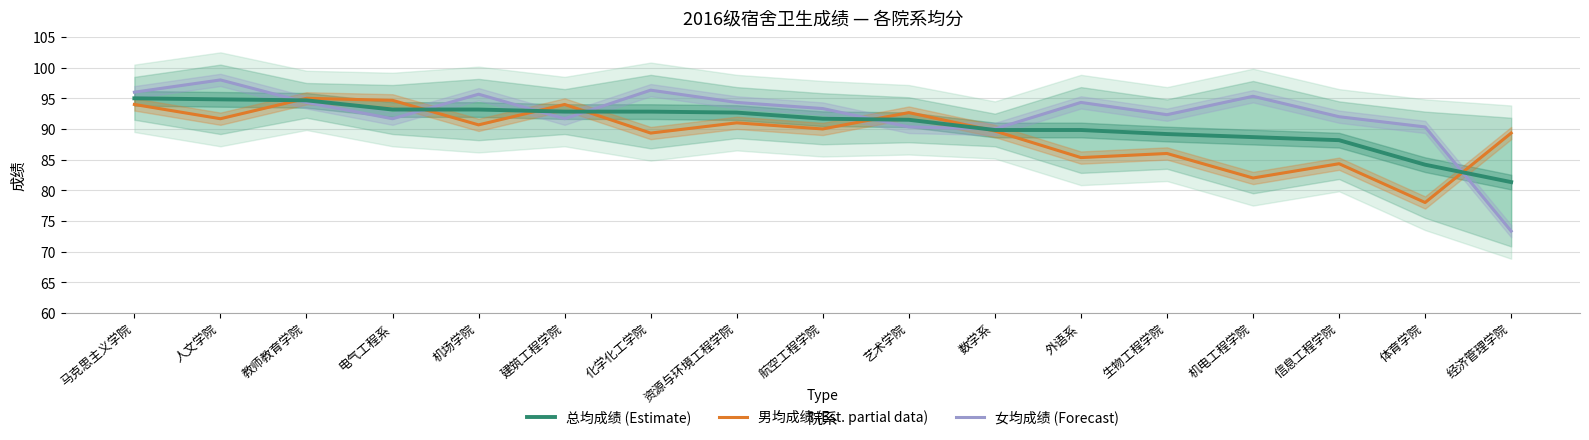

Reading left to right, transcribe all the data shown in this chart.

总均成绩 (Estimate): 马克思主义学院=95.0	人文学院=94.8	教师教育学院=94.7	电气工程系=93.2	机场学院=93.2	建筑工程学院=92.8	化学化工学院=92.8	资源与环境工程学院=92.7	航空工程学院=91.7	艺术学院=91.5	数学系=89.8	外语系=89.8	生物工程学院=89.2	机电工程学院=88.7	信息工程学院=88.2	体育学院=84.2	经济管理学院=81.3
男均成绩 (Est. partial data): 马克思主义学院=94.0	人文学院=91.7	教师教育学院=95.0	电气工程系=94.7	机场学院=90.7	建筑工程学院=94.0	化学化工学院=89.3	资源与环境工程学院=91.0	航空工程学院=90.0	艺术学院=92.7	数学系=89.7	外语系=85.3	生物工程学院=86.0	机电工程学院=82.0	信息工程学院=84.3	体育学院=78.0	经济管理学院=89.3
女均成绩 (Forecast): 马克思主义学院=96.0	人文学院=98.0	教师教育学院=94.3	电气工程系=91.7	机场学院=95.7	建筑工程学院=91.7	化学化工学院=96.3	资源与环境工程学院=94.3	航空工程学院=93.3	艺术学院=90.3	数学系=90.0	外语系=94.3	生物工程学院=92.3	机电工程学院=95.3	信息工程学院=92.0	体育学院=90.3	经济管理学院=73.3